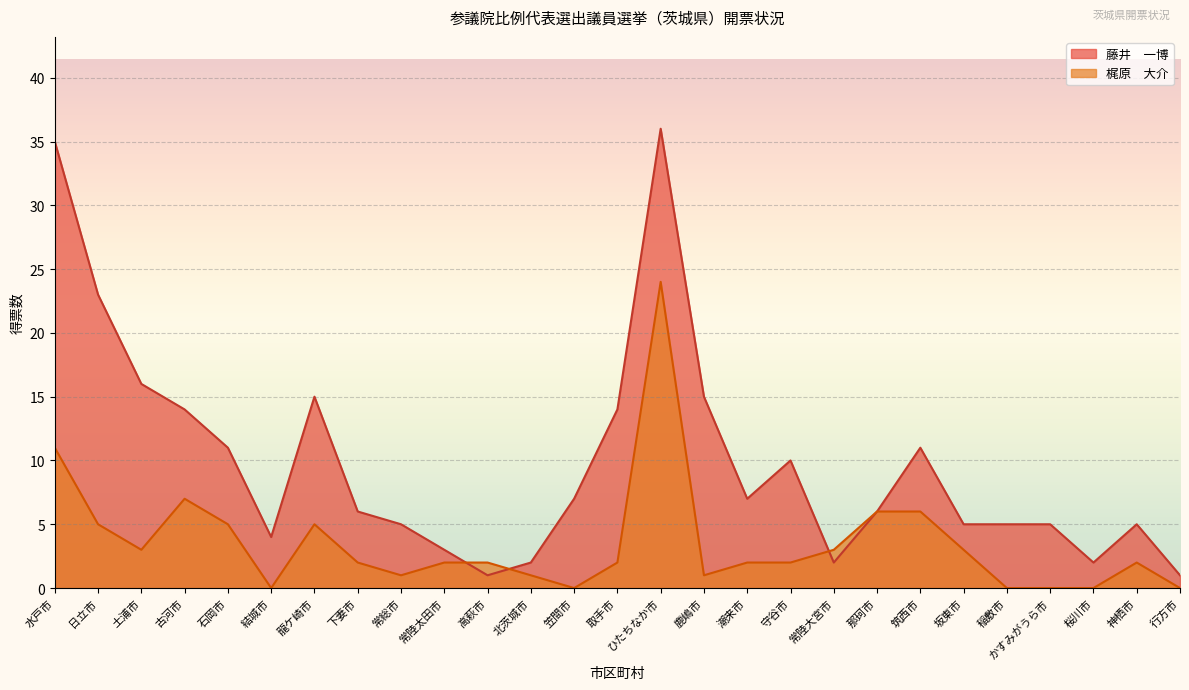

The value of 藤井　一博 at 常陸大宮市 is 2. True or false?

True